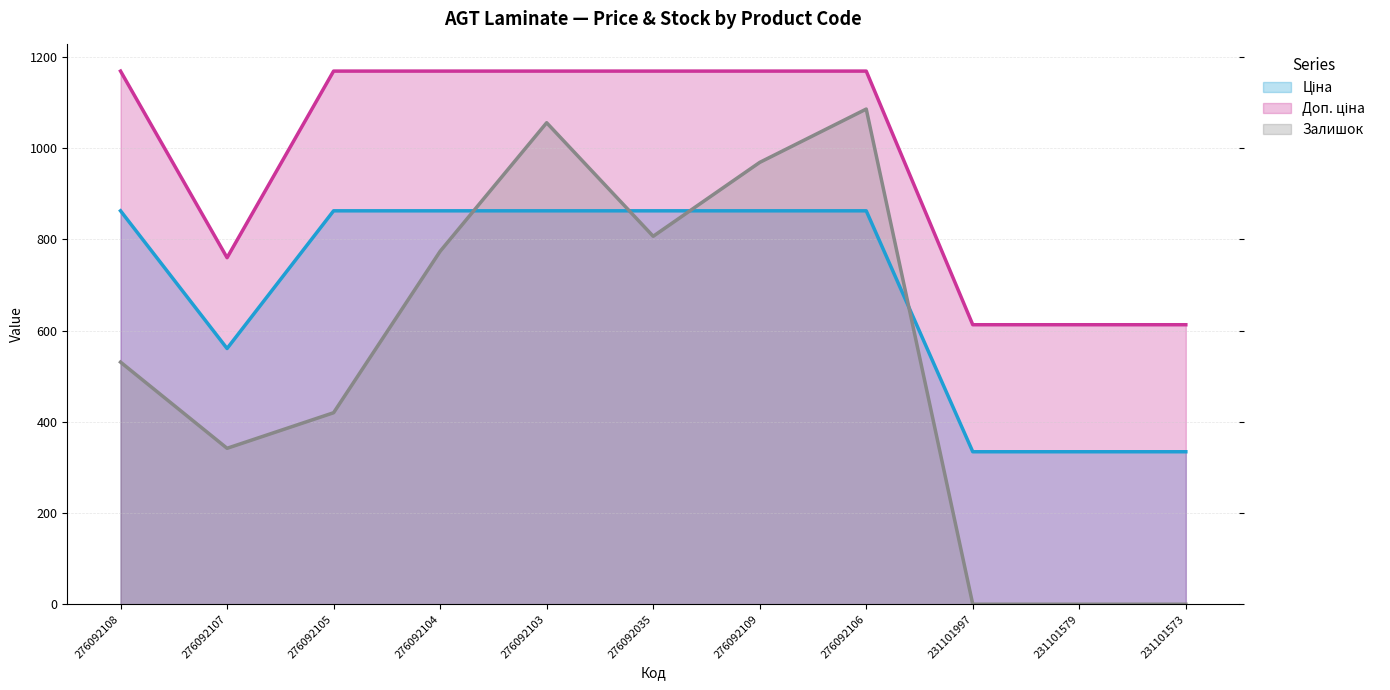

How many interior local valleys does the Ціна (line) series have?

1